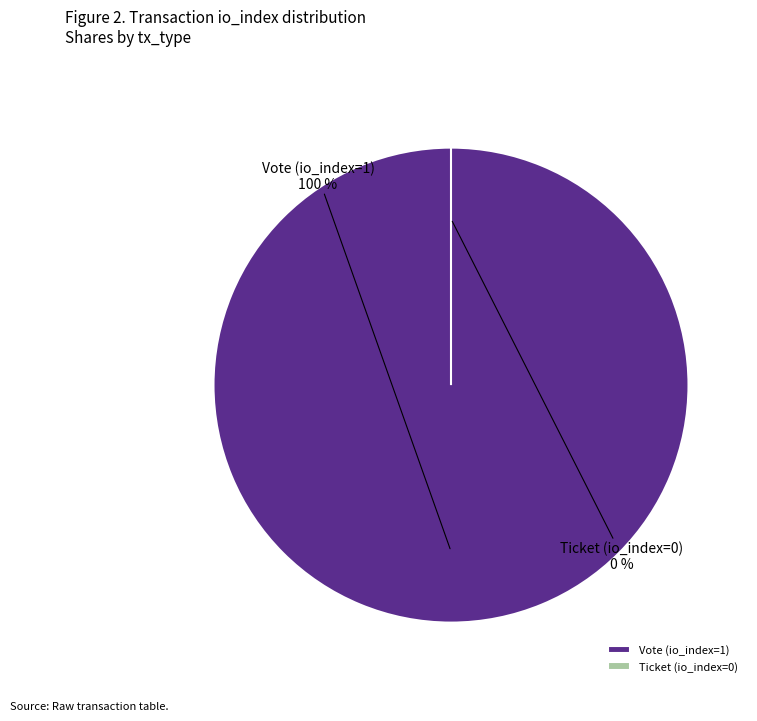

To the nearest percent, what is the difference between the Ticket (io_index=0) and Vote (io_index=1) slice percentages?

100%